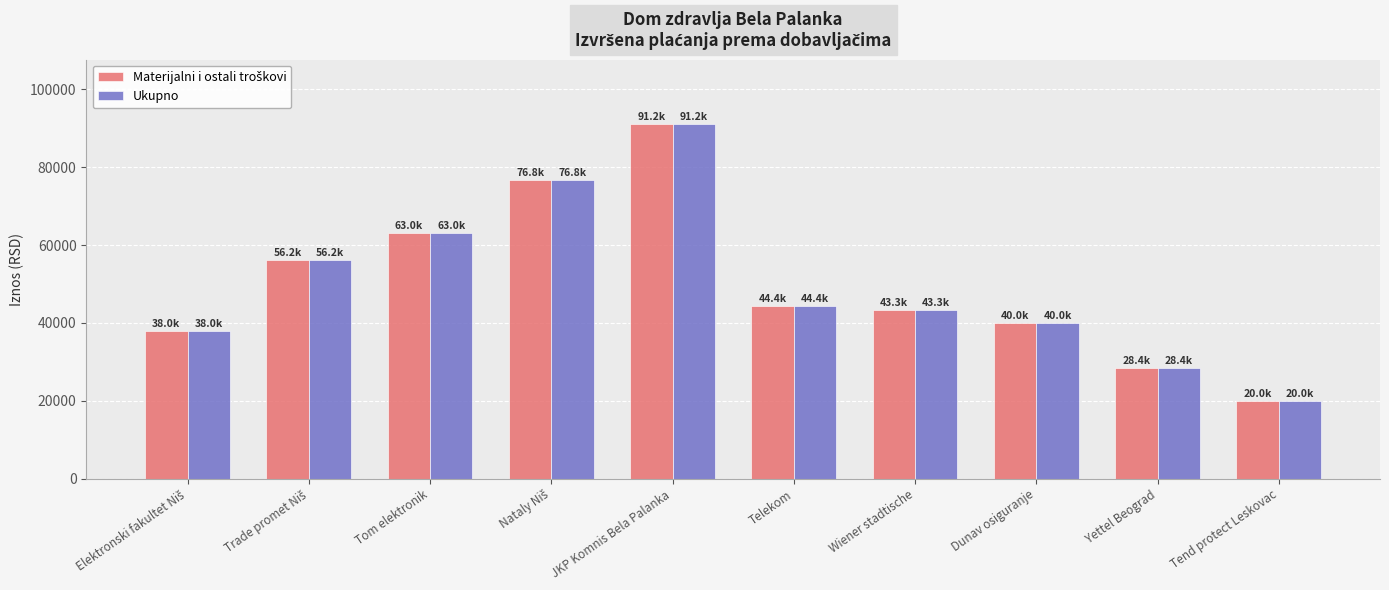

What is the value of the Ukupno bar at the 4th from the left?

76752.0